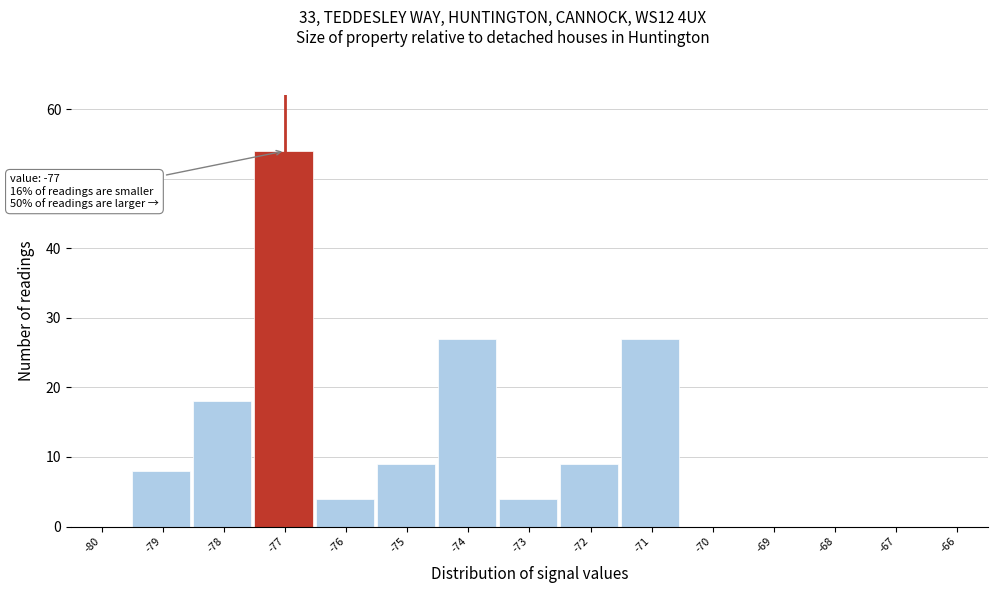

Reading left to right, transcribe all the data shown in this chart.

-80=0	-79=8	-78=18	-77=54	-76=4	-75=9	-74=27	-73=4	-72=9	-71=27	-70=0	-69=0	-68=0	-67=0	-66=0